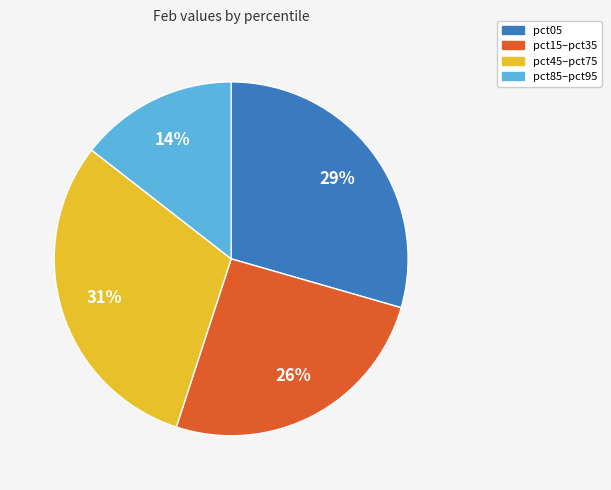

To the nearest percent, what is the average slice percentage?

25%